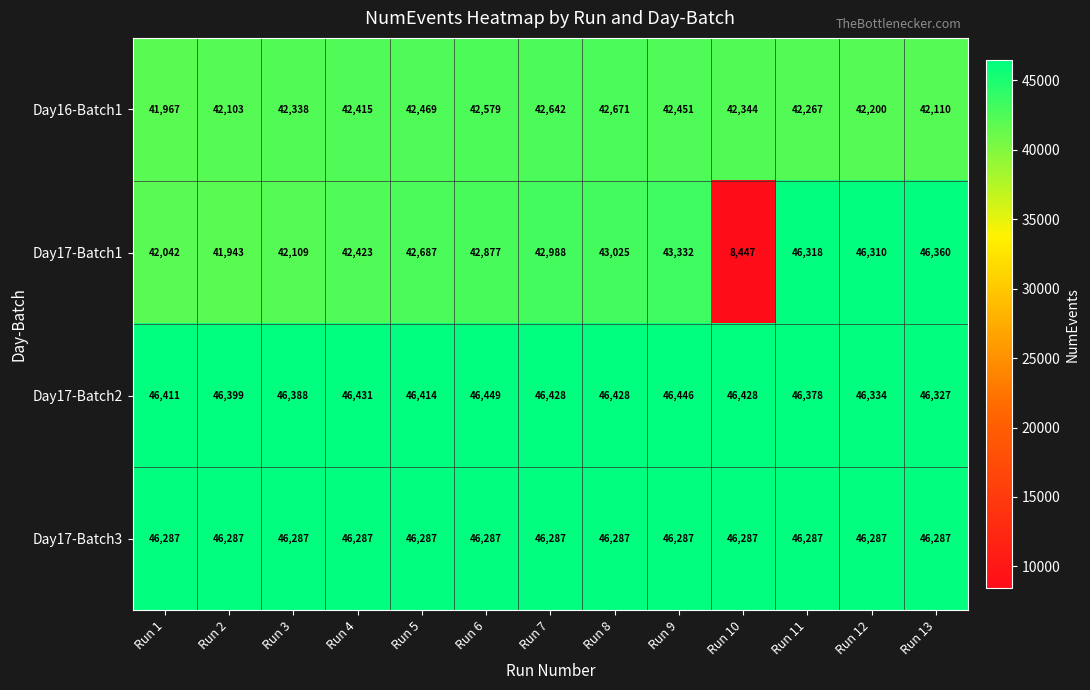

Between Run 3 and Run 4, which series saw the biggest shift?

Day17-Batch1